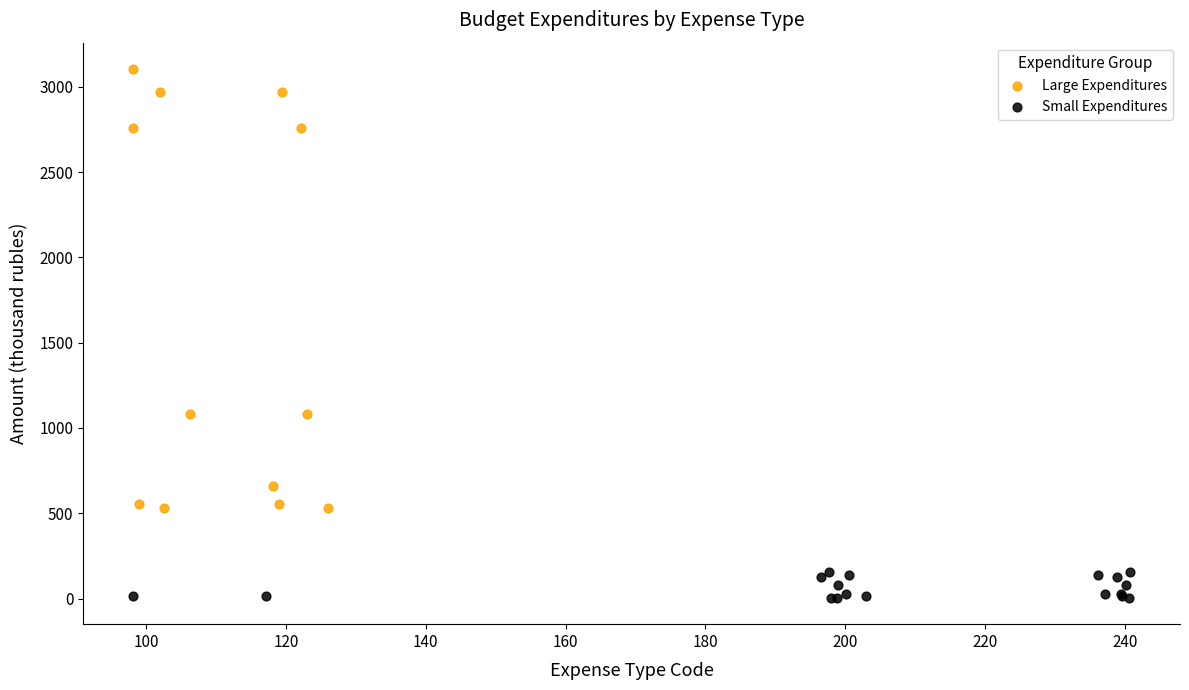

Which series reaches the minimum Y coordinate?

Small Expenditures